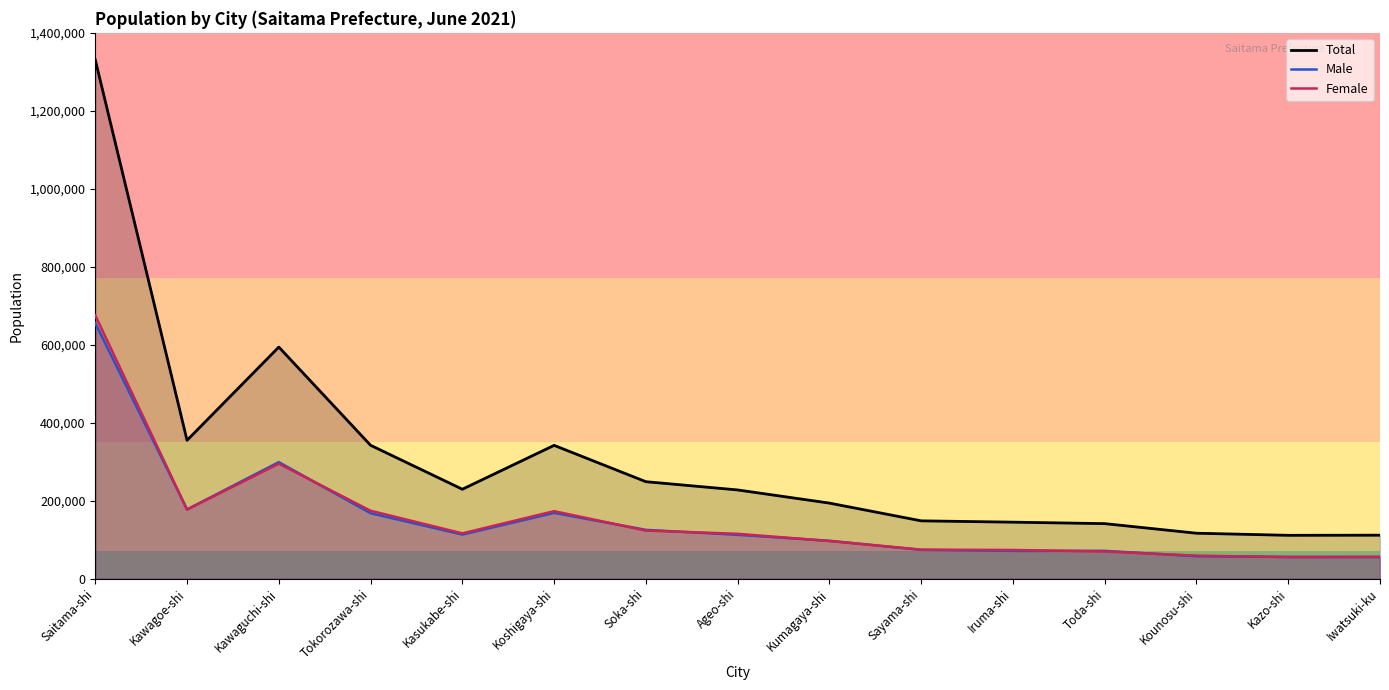

At which category is the sum across all series the highest?

Saitama-shi